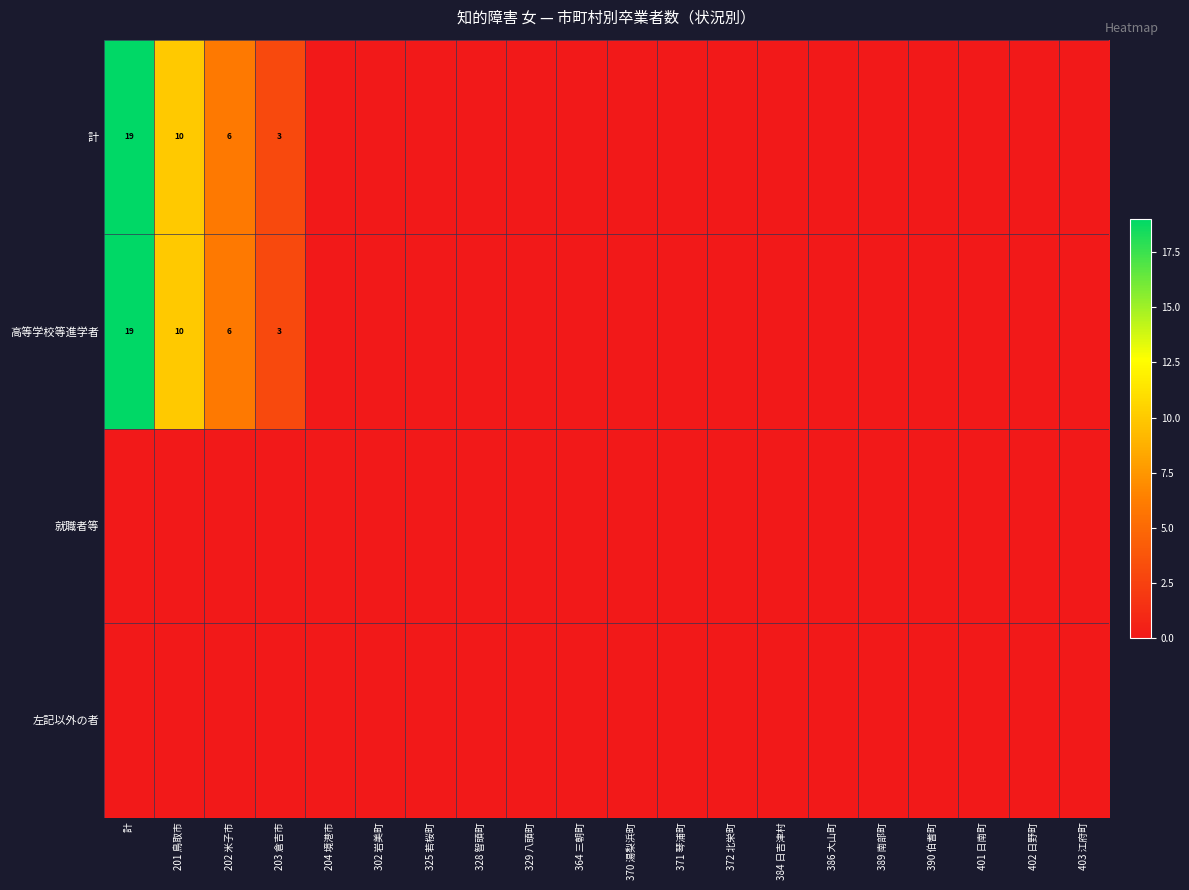

The 計 series shows 1 at 203 倉吉市. True or false?

False